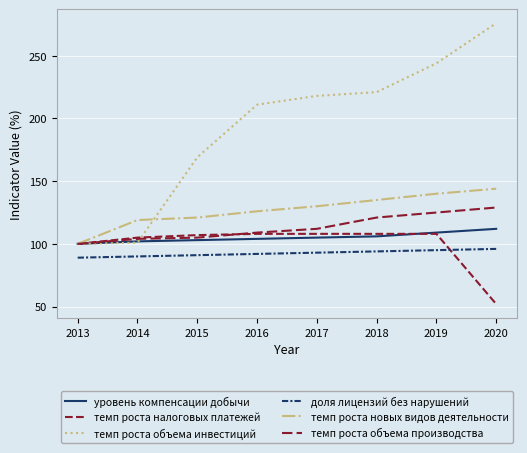

What is the difference between the темп роста объема производства values at 2019 and 2013?

25